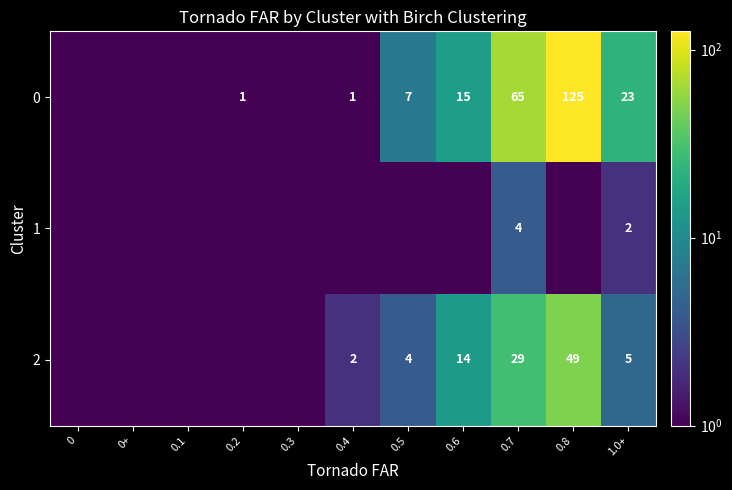

Is it true that 1 equals 2.0 at 1.0+?

True